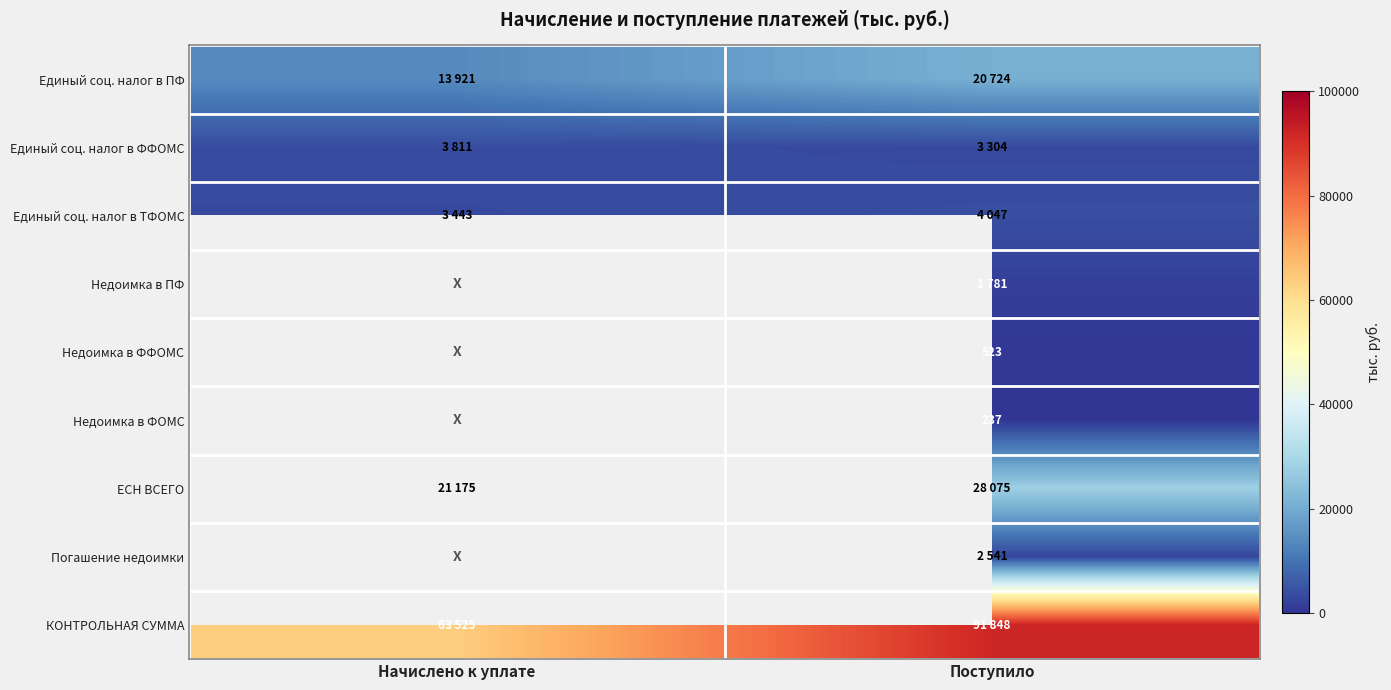

What is the maximum value shown in the chart?

91848.0